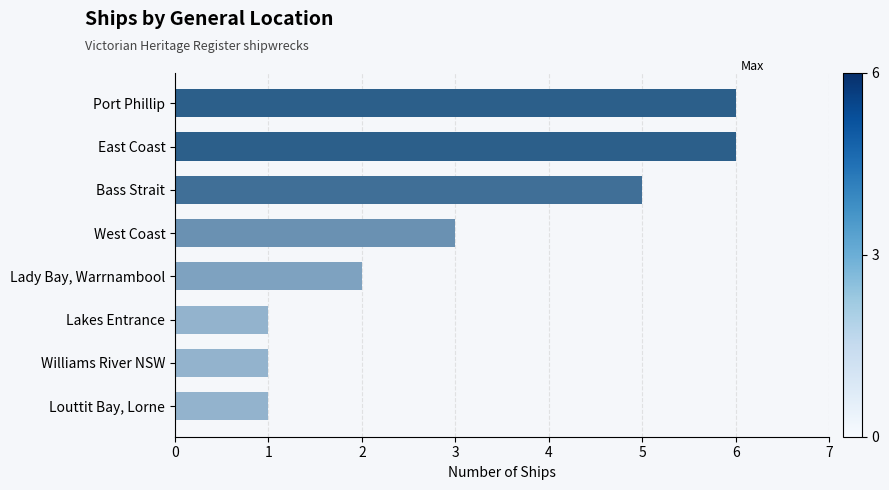

Reading bottom to top, extract all data points from this chart.

Louttit Bay, Lorne=1	Williams River NSW=1	Lakes Entrance=1	Lady Bay, Warrnambool=2	West Coast=3	Bass Strait=5	East Coast=6	Port Phillip=6